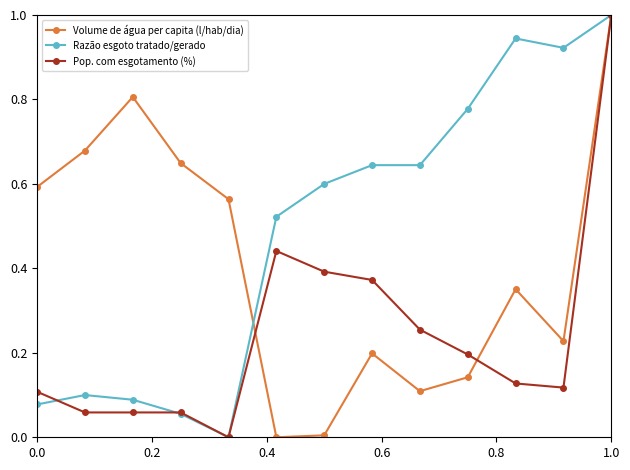

Which series has the largest total across all categories?

Razão esgoto tratado/gerado